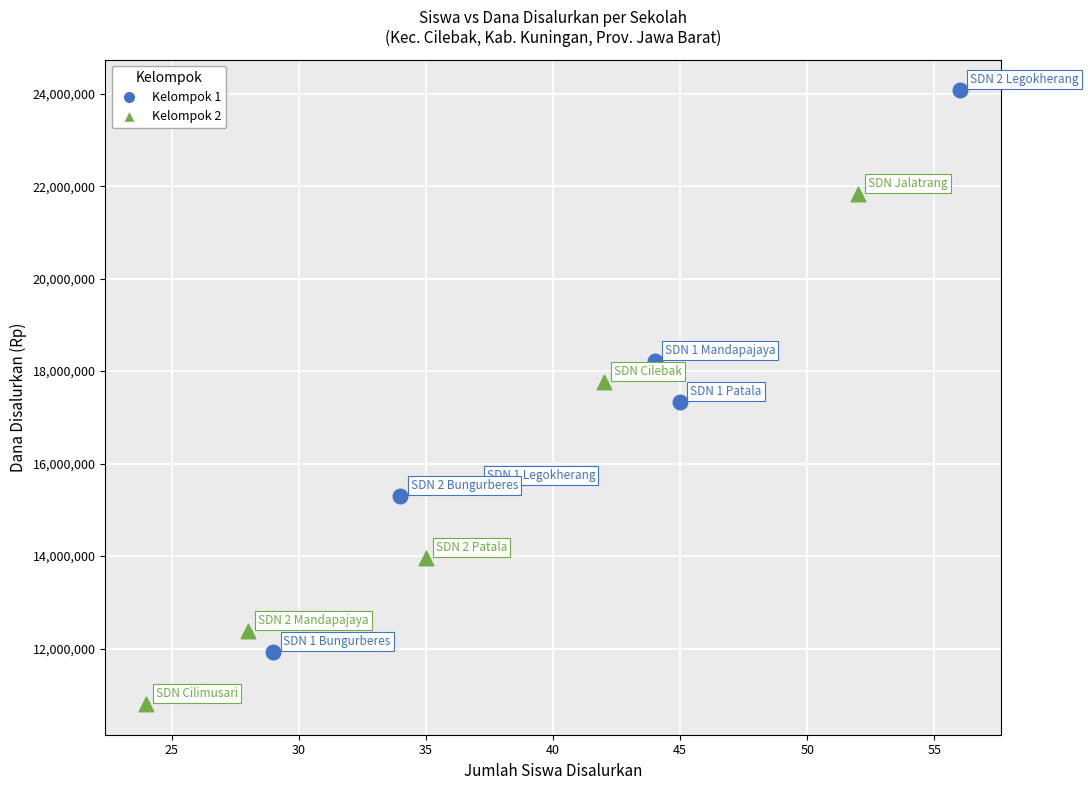

What are all the series names shown in the legend?

Kelompok 1, Kelompok 2